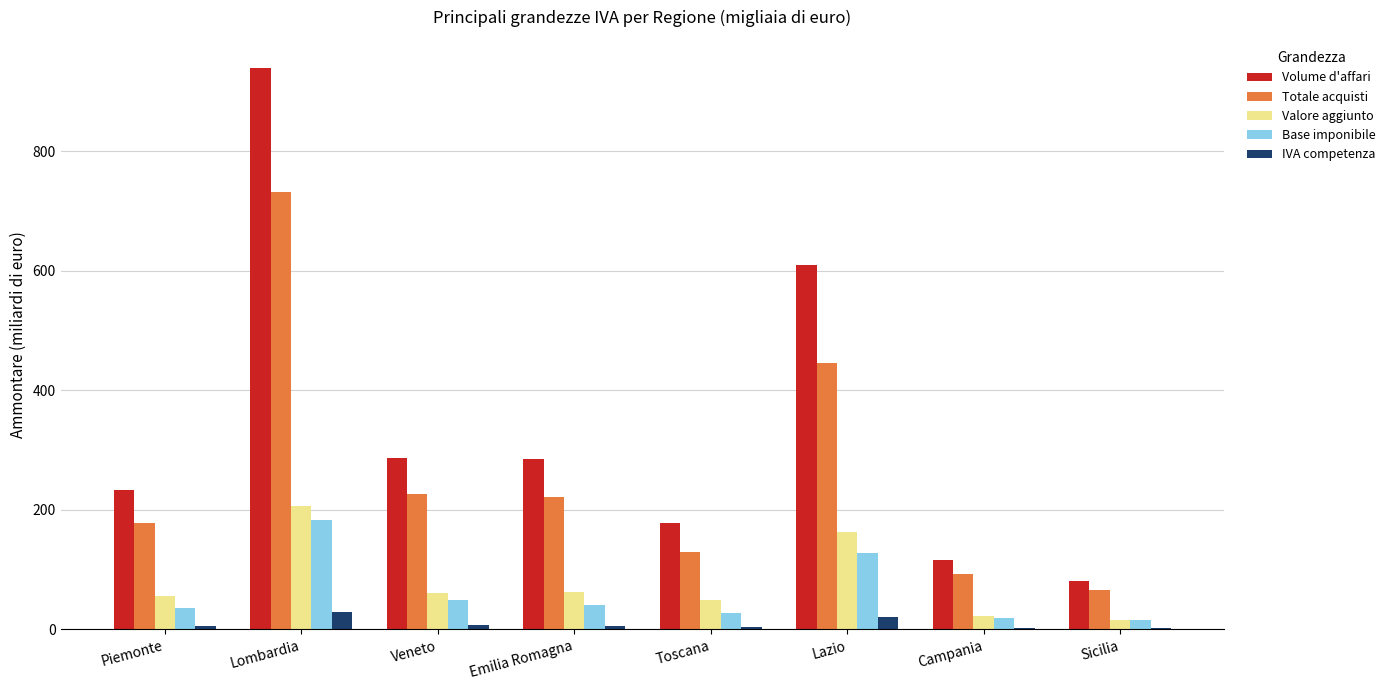

Between Emilia Romagna and Toscana, which series saw the biggest shift?

Volume d'affari